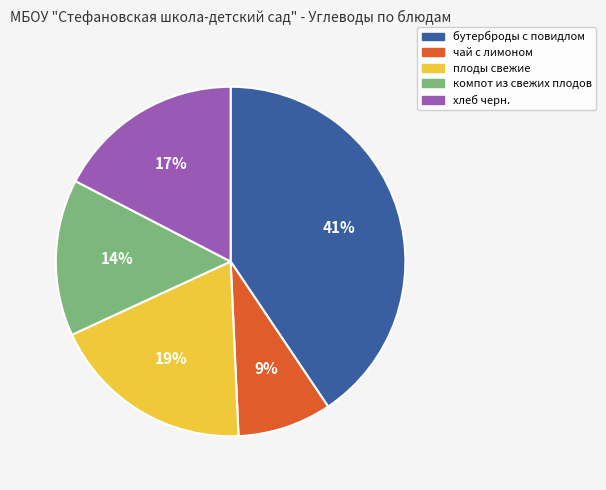

Which category has the smallest portion of the pie?

чай с лимоном